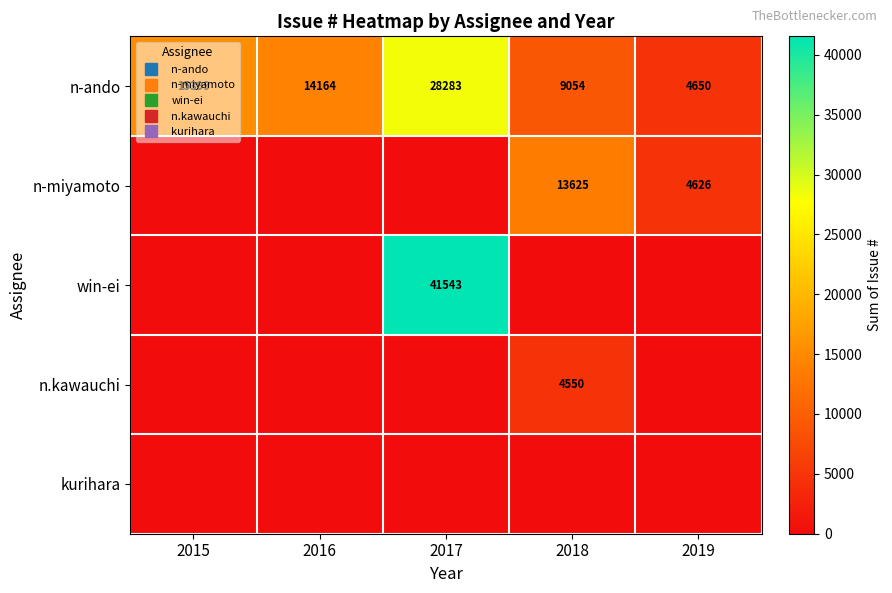

At 2019, list the series in order from largest to smallest.

n-ando, n-miyamoto, win-ei, n.kawauchi, kurihara